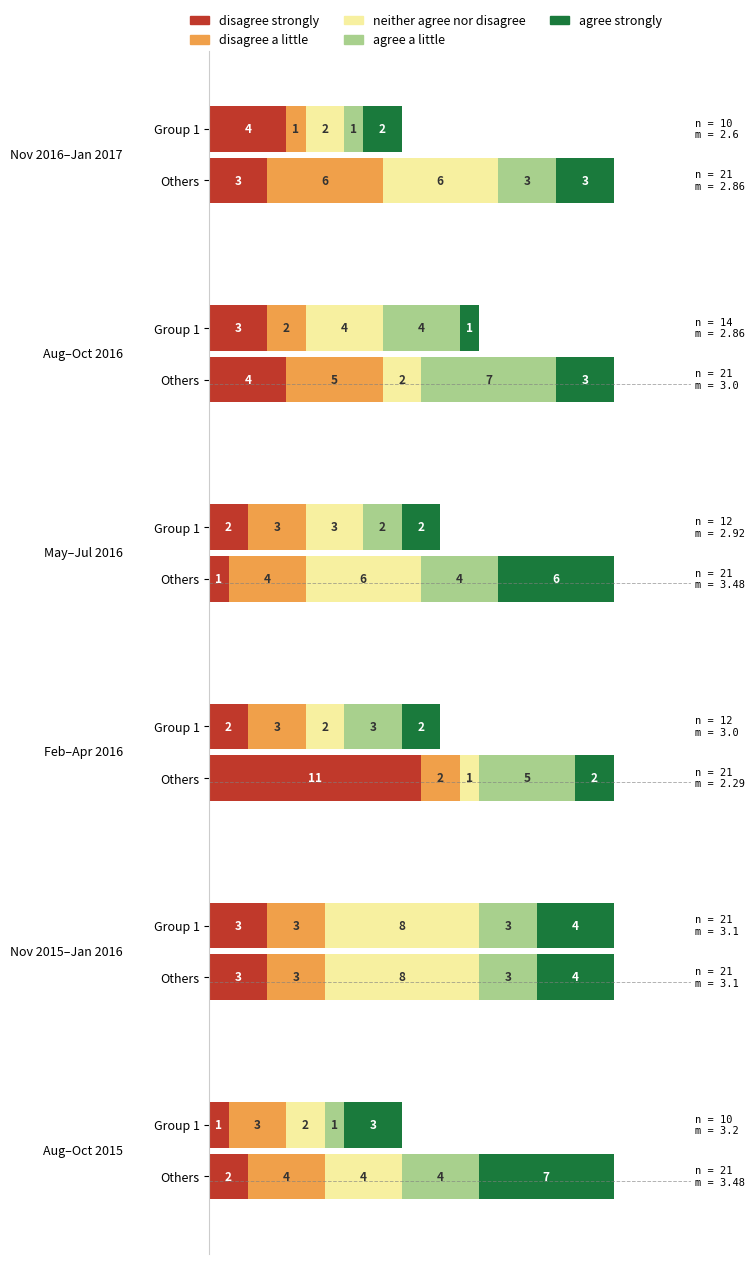

The neither agree nor disagree series shows 8 at 2. True or false?

True